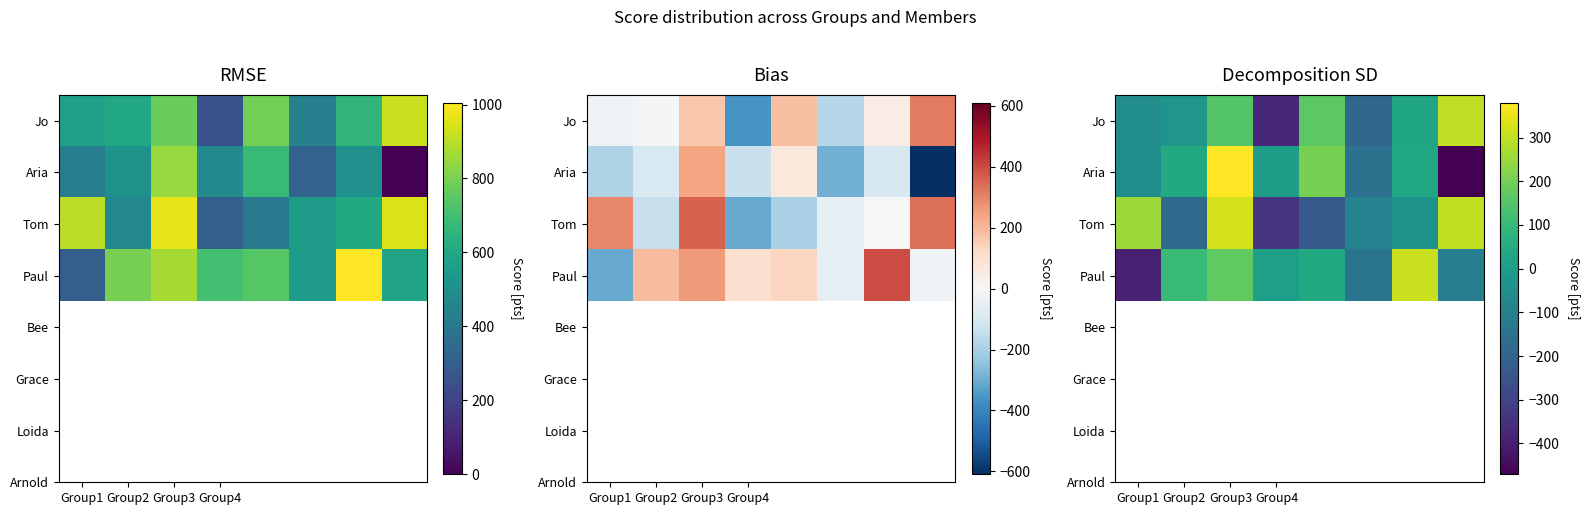

Which category has the lowest value across all series?

7